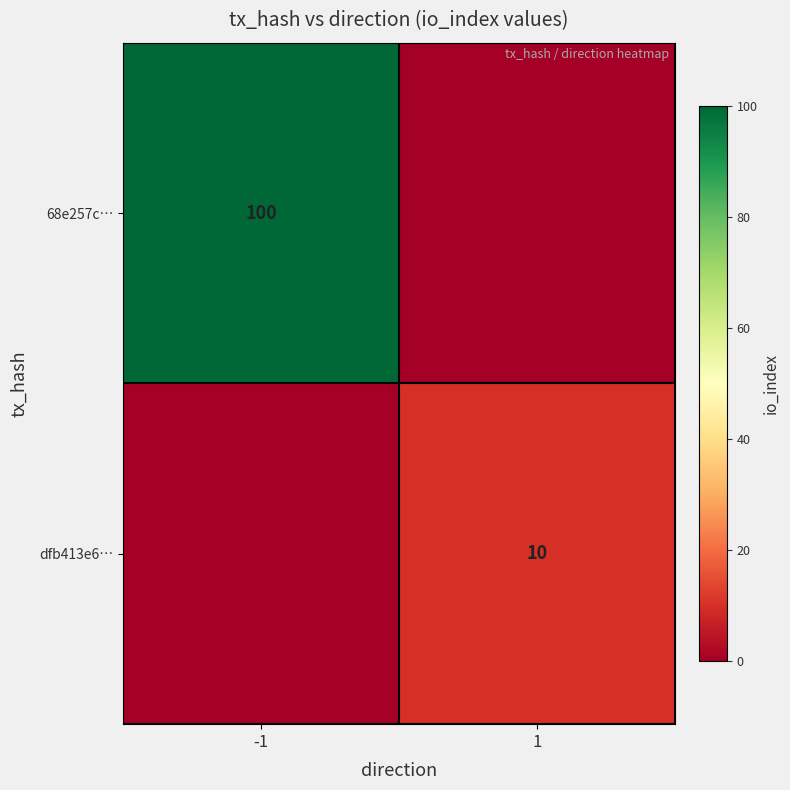

The dfb413e6… series shows 10 at 1. True or false?

True